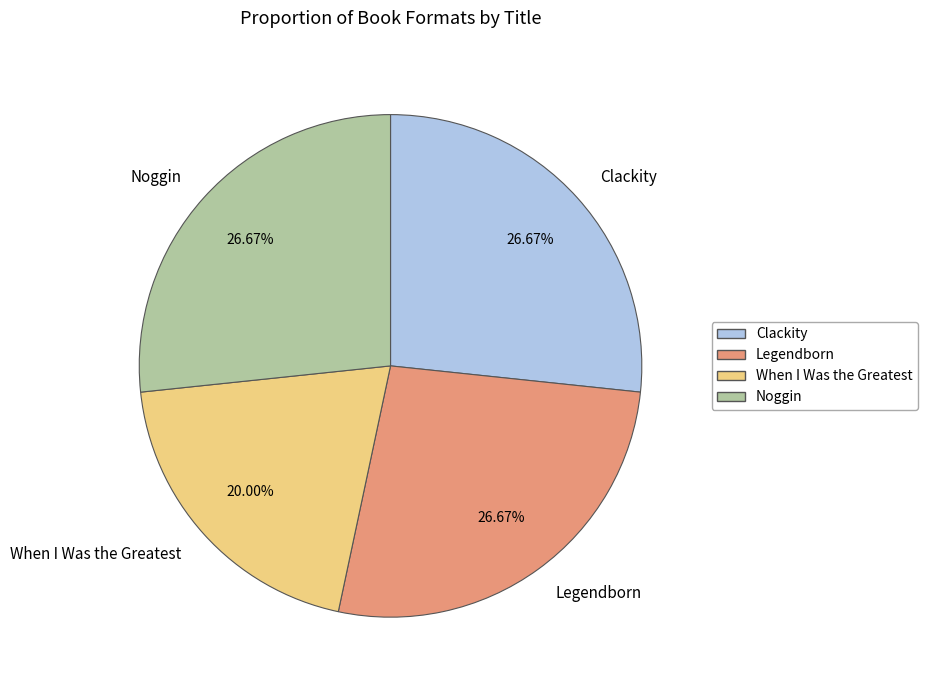

Which slice is the smallest?

When I Was the Greatest